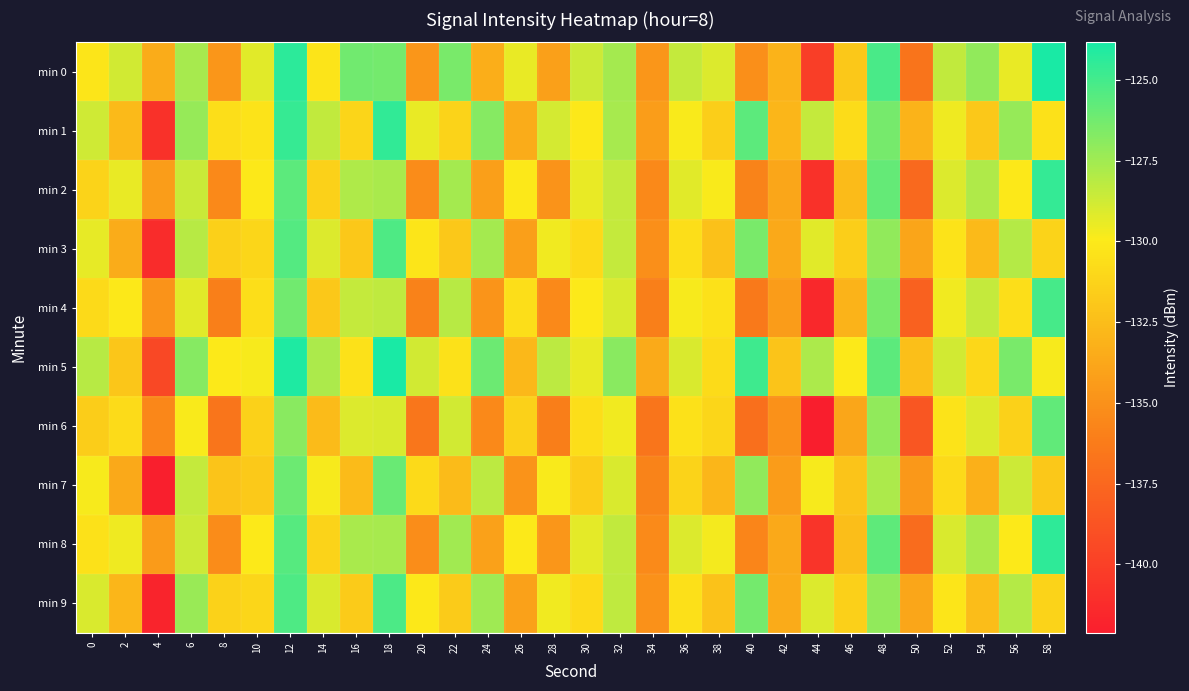

Between 44 and 40, which is larger?

40